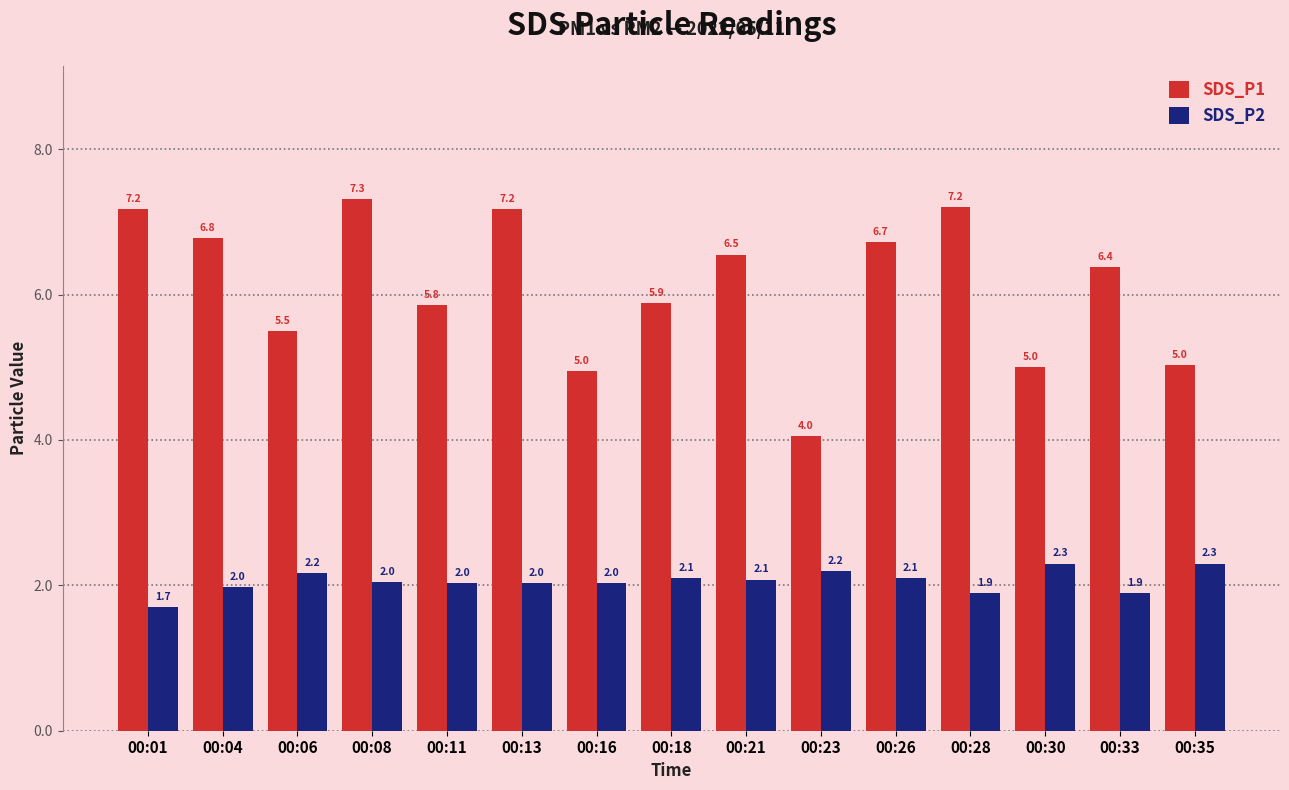

What is the value of the SDS_P1 bar at the 8th from the left?

5.9